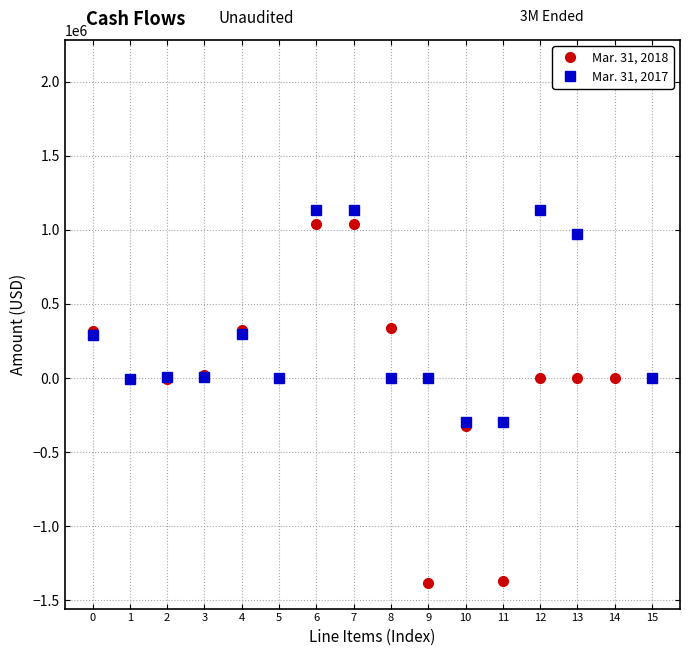

Which category has the lowest value in the Mar. 31, 2017 series?

10